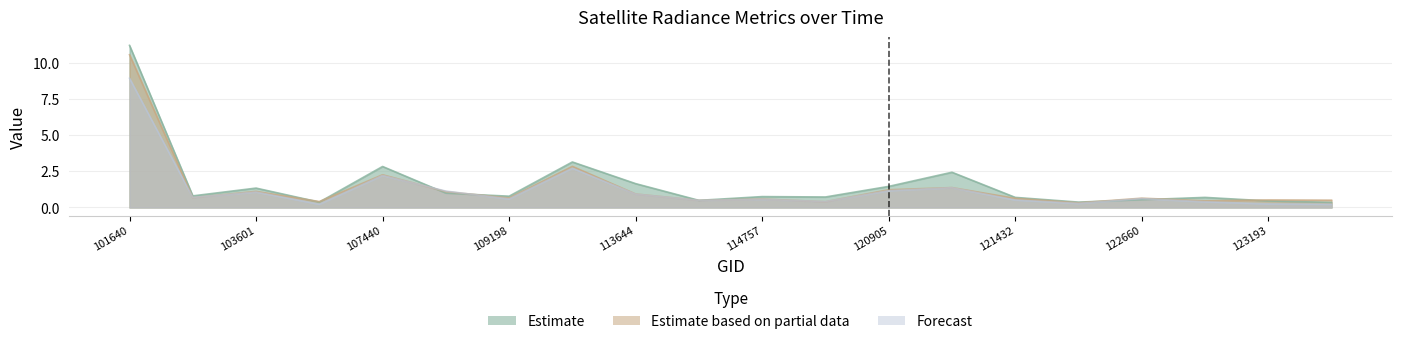

Where is the first local maximum for rade9_aggzone_norm?

103601